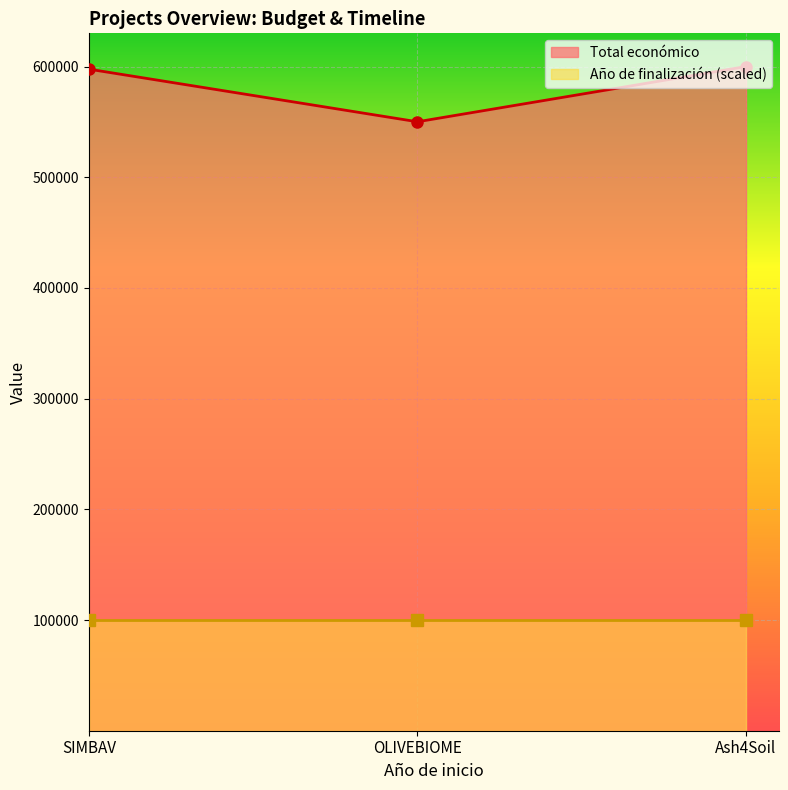

Which label corresponds to the largest value in the chart?

Ash4Soil